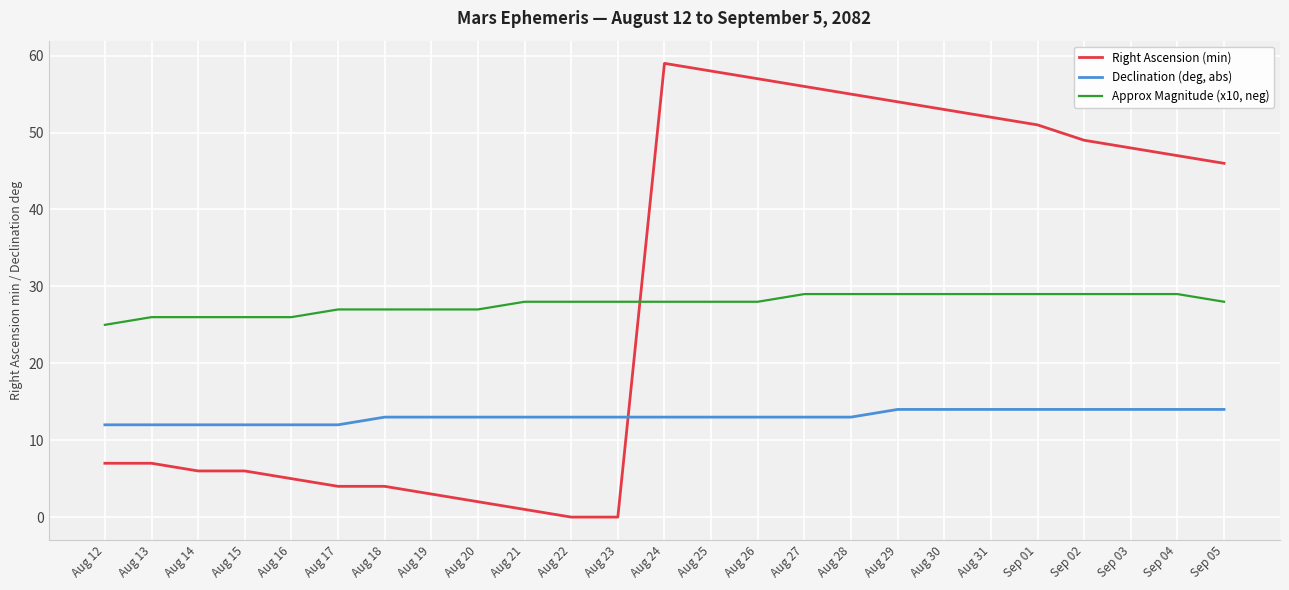

True or false: Approx Magnitude (x10, neg) and Declination (deg, abs) cross at least once.

False